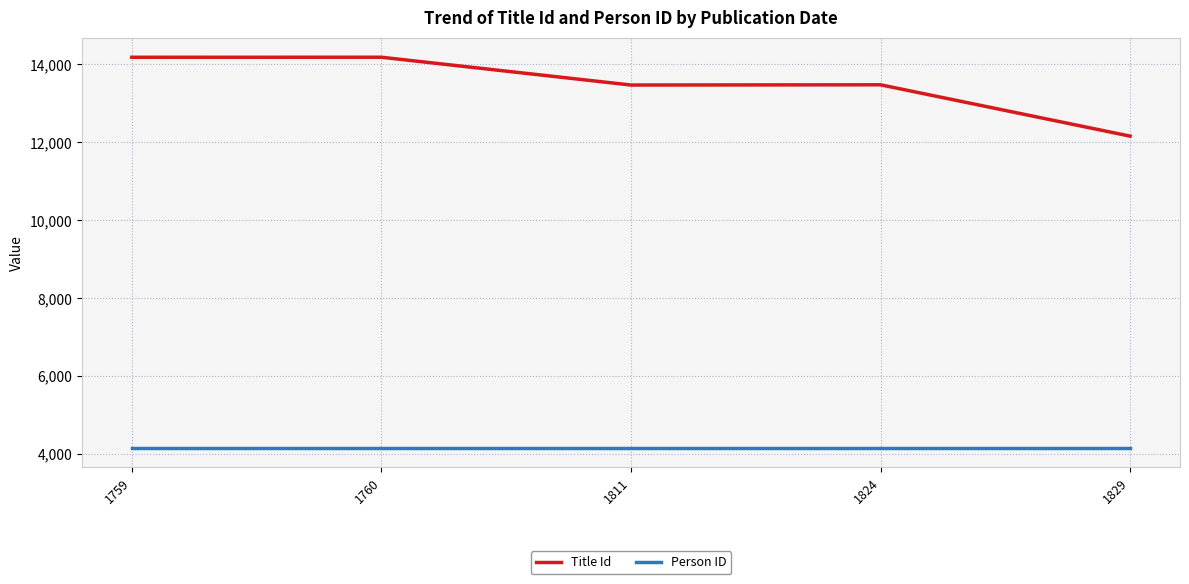

True or false: Person ID has a value of 4159 at 1760.

True